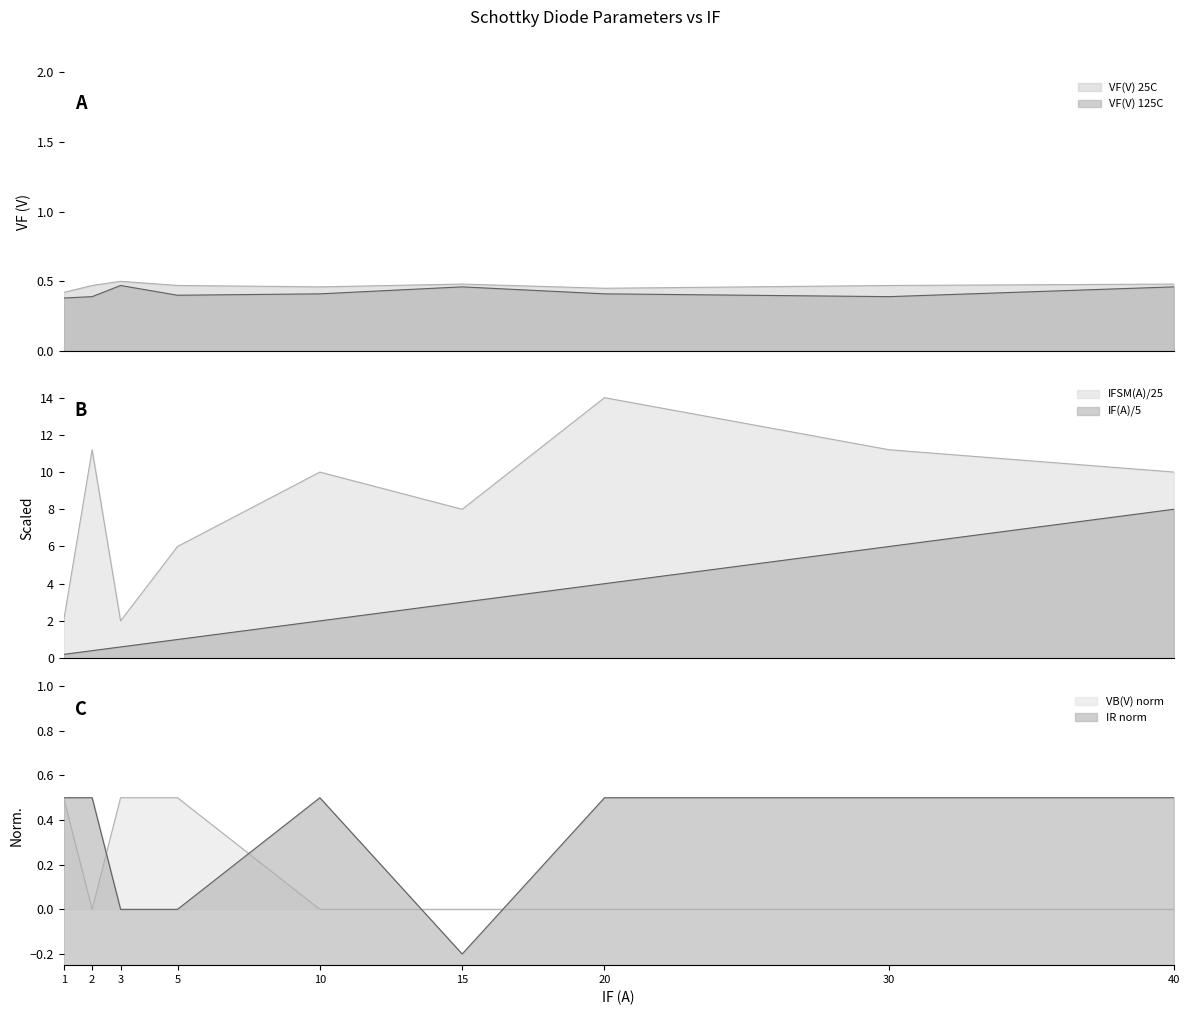

Reading left to right, extract all data points from this chart.

VF(V) 25C: 0.4	0.5	0.5	0.5	0.5	0.5	0.5	0.5	0.5
VF(V) 125C: 0.4	0.4	0.5	0.4	0.4	0.5	0.4	0.4	0.5
IR(uA) 25C: 0.5	0.5	0.0	0.0	0.5	-0.2	0.5	0.5	0.5
IFSM(A): 2.0	11.2	2.0	6.0	10.0	8.0	14.0	11.2	10.0
IF(A): 0.2	0.4	0.6	1.0	2.0	3.0	4.0	6.0	8.0
VB(V): 0.5	0.0	0.5	0.5	0.0	0.0	0.0	0.0	0.0